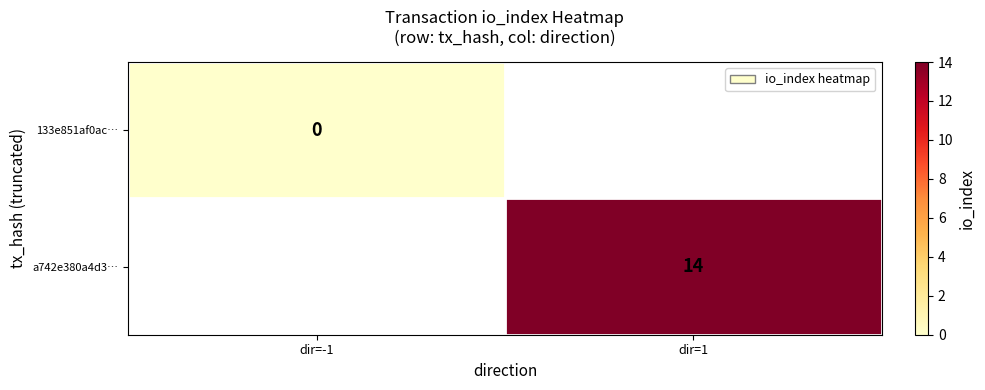

List the labels in order of a742e380a4d3… value, smallest first.

dir=-1, dir=1